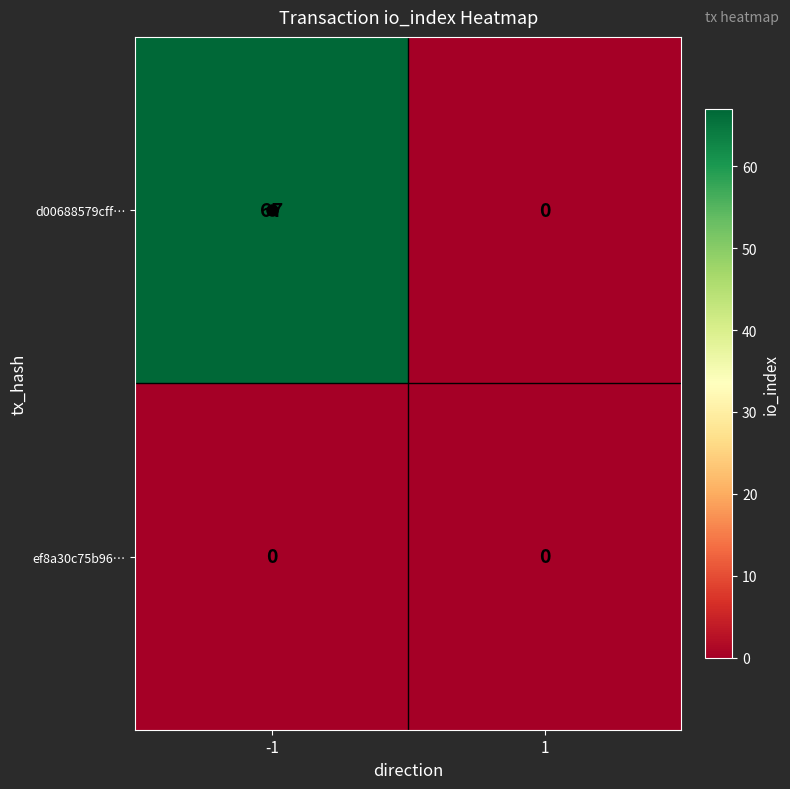

True or false: ef8a30c75b96… has a value of 0 at 1.

True